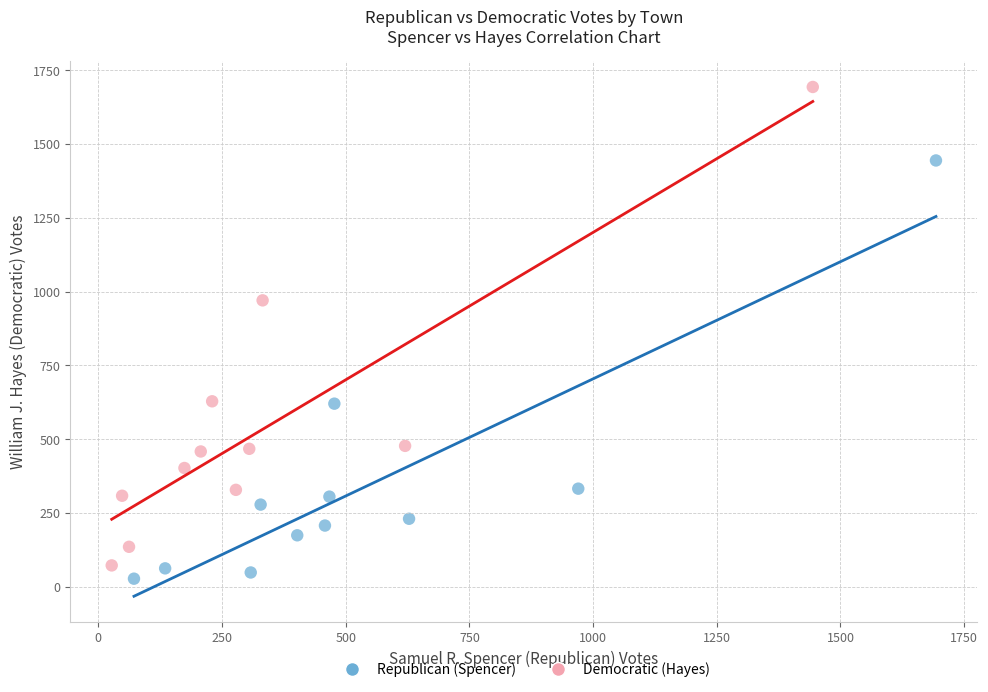

Which series contains the highest Y value?

Democratic (Hayes)